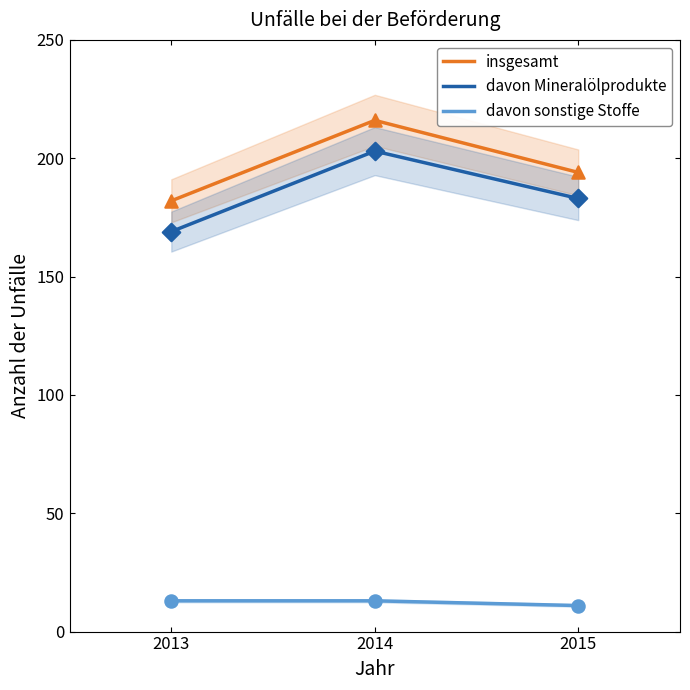

At which category is the sum across all series the highest?

2014